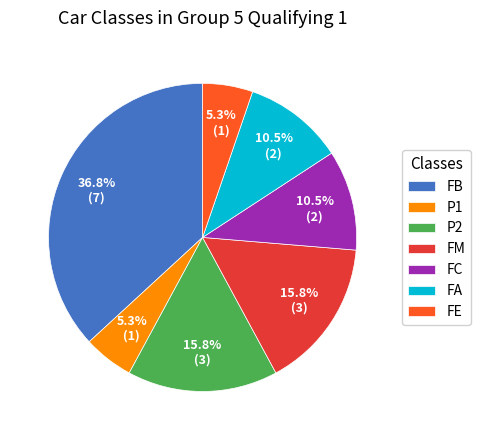

To the nearest percent, what is the combined percentage of P2 and FC?

26%